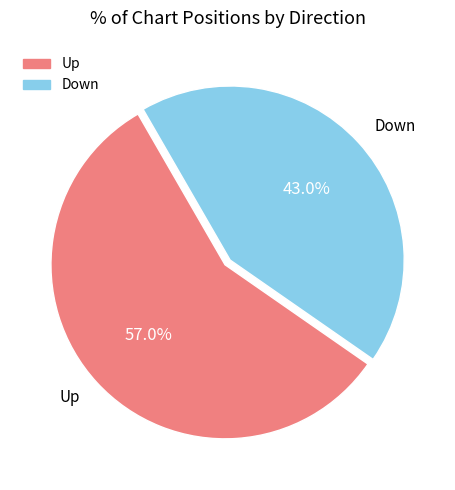

Is there any slice that represents more than half of the pie?

Yes